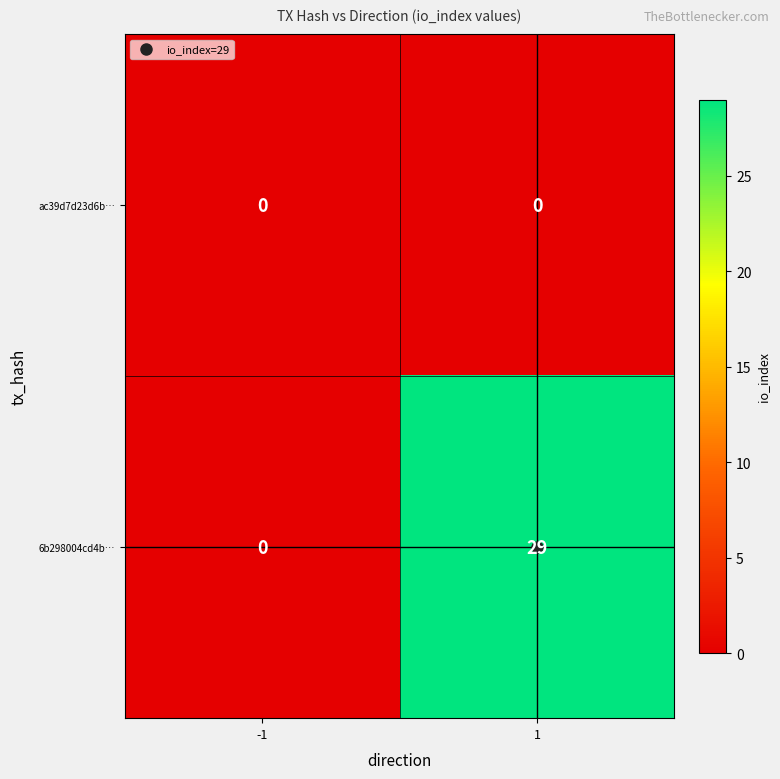

At how many categories does at least one series exceed 28?

1